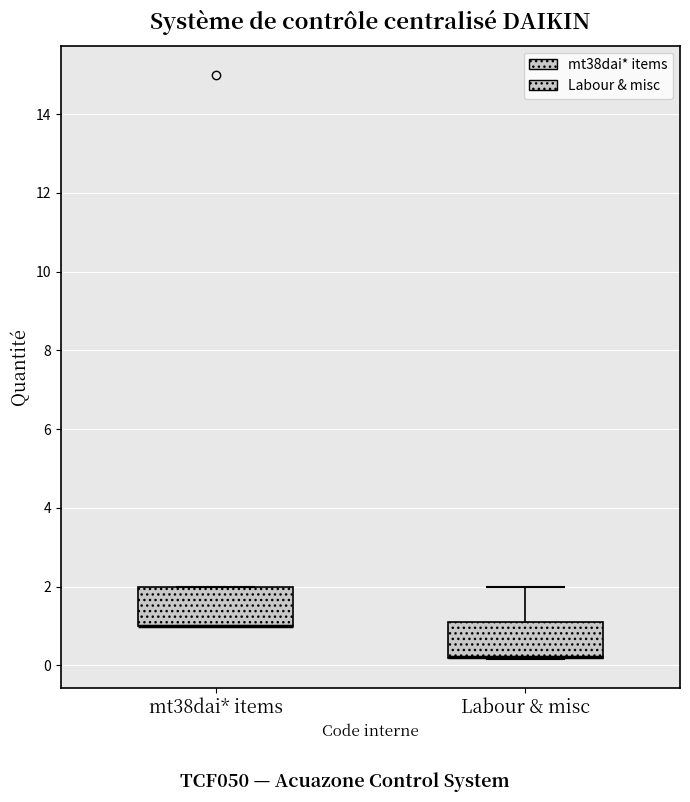

Reading left to right, transcribe this box plot: for each box, give where its median line is, the range the box spans, and where its two whiskers end, as read against the y-axis. The values are not printed on the chart, so give them approximately, as read against the axis.

mt38dai* items: median 1.0 (drawn on the box's lower edge), box 1.0 to 2.0, whiskers 1.0 to 2.0
Labour & misc: median 0.2 (drawn on the box's lower edge), box 0.2 to 1.2, whiskers 0.2 to 2.0